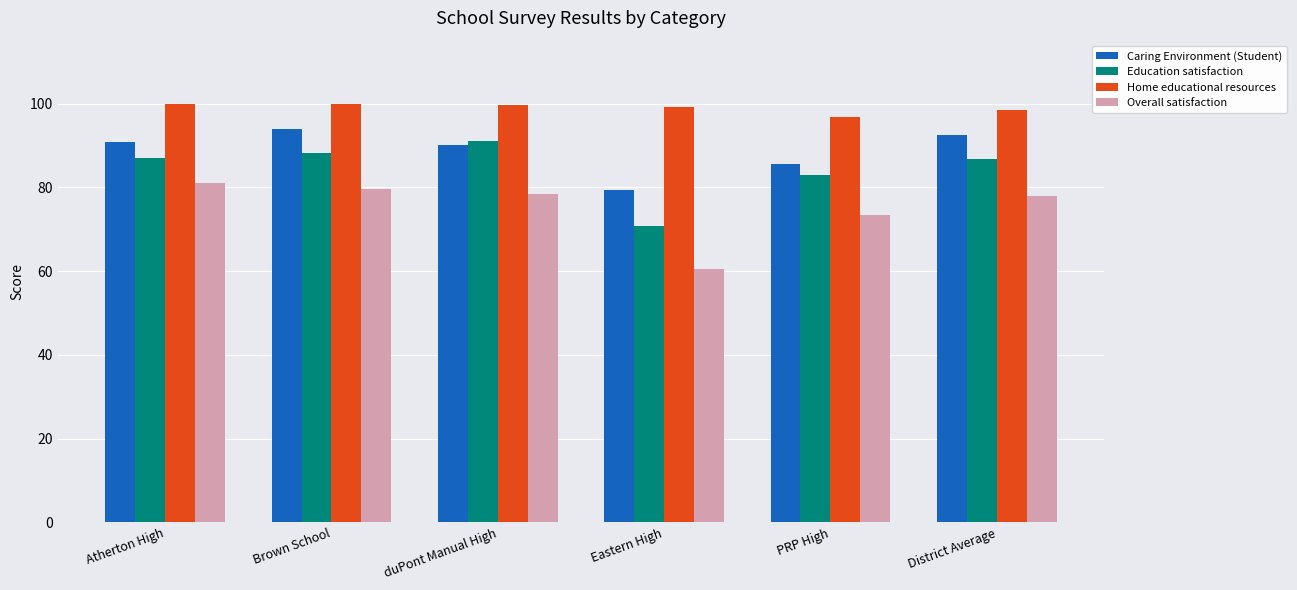

What is the approximate value of Caring Environment (Student) at District Average?

92.4